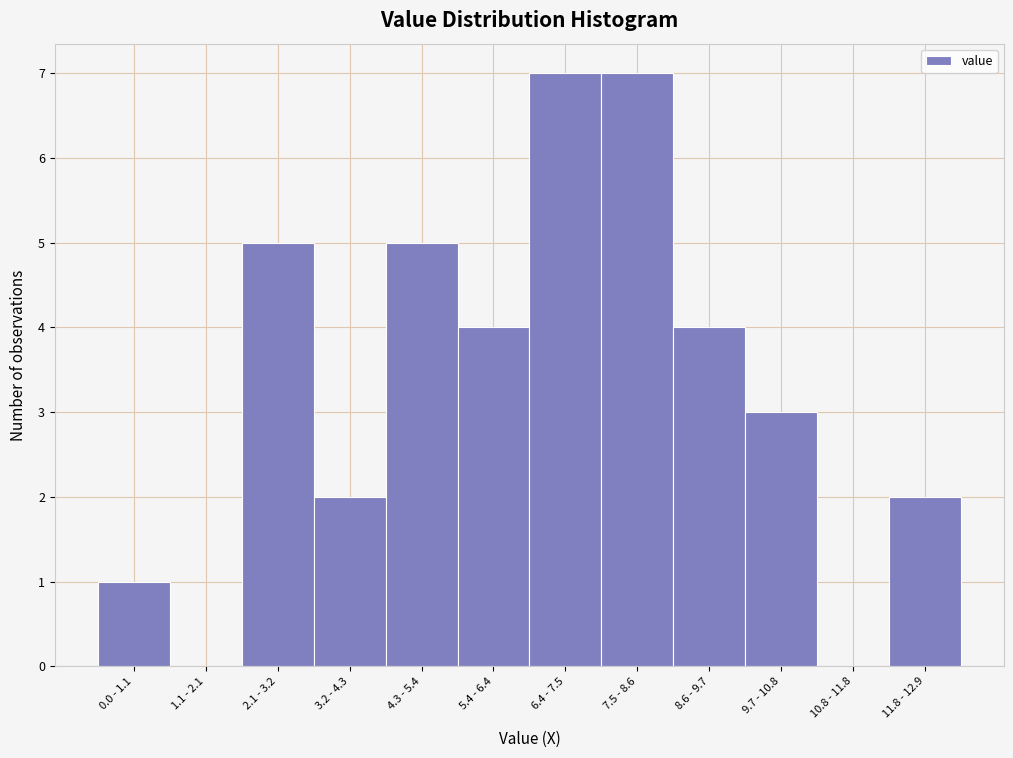

Reading left to right, transcribe all the data shown in this chart.

0.0 - 1.1=1	1.1 - 2.1=0	2.1 - 3.2=5	3.2 - 4.3=2	4.3 - 5.4=5	5.4 - 6.4=4	6.4 - 7.5=7	7.5 - 8.6=7	8.6 - 9.7=4	9.7 - 10.8=3	10.8 - 11.8=0	11.8 - 12.9=2